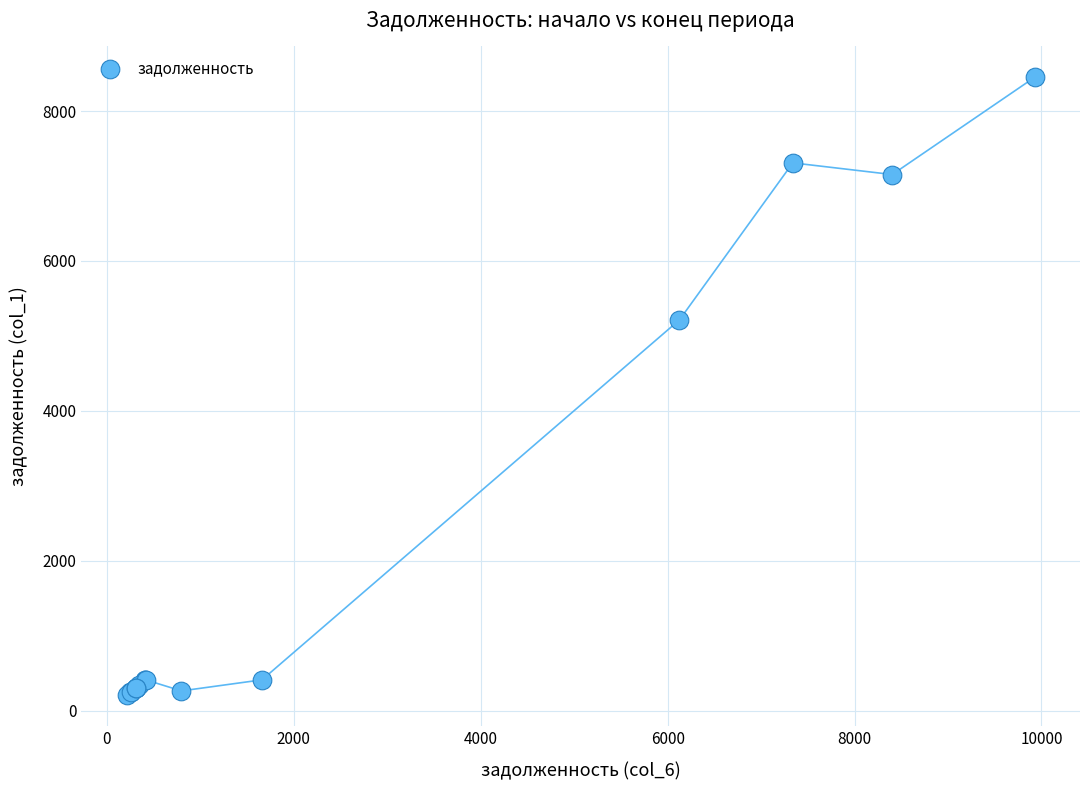

What Y value in the scatter plot is closest to 4329?

5214.9